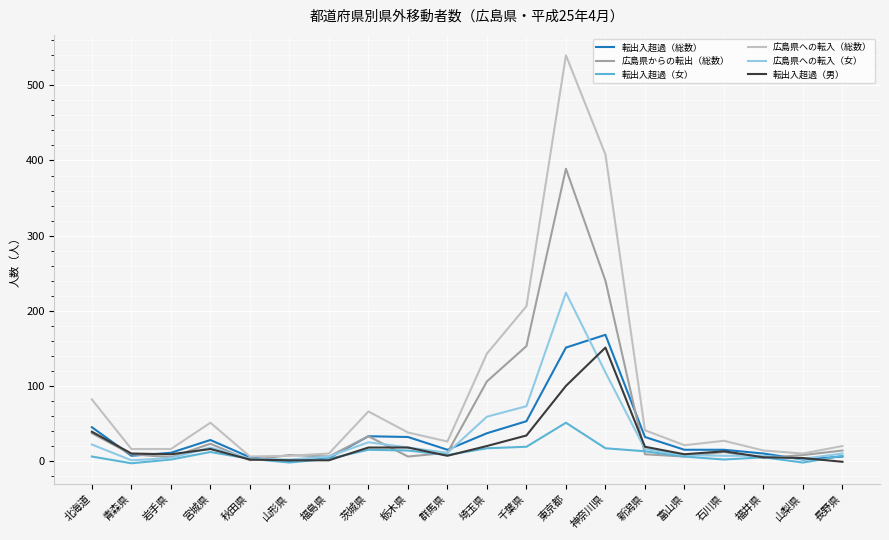

True or false: 広島県への転入（女） has a value of 59 at 埼玉県.

True